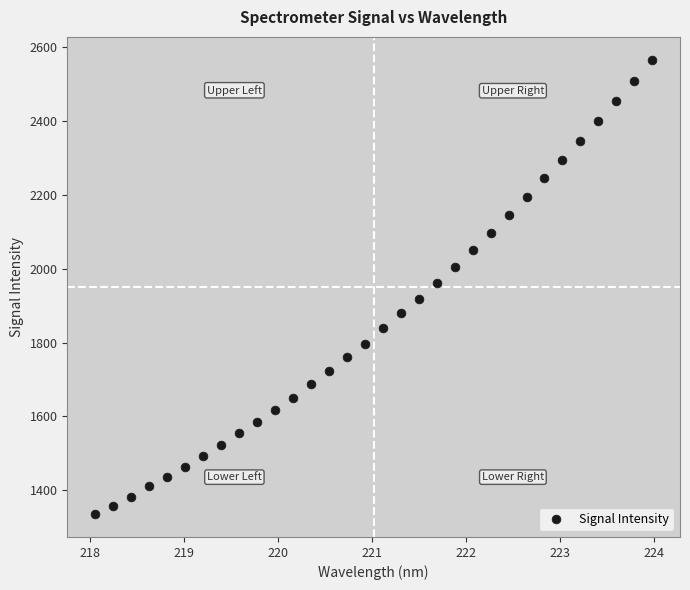

What is the range of X values (max minus min)?

5.9